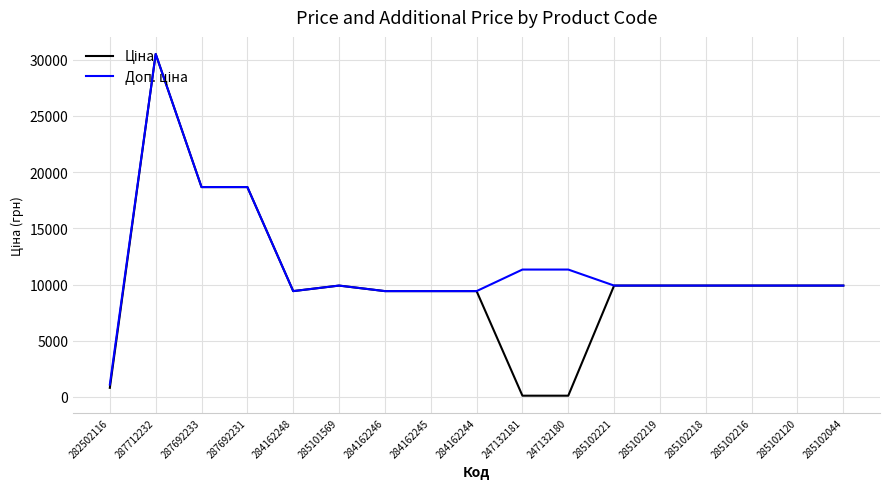

At which category does the chart reach its peak across all series?

287712232